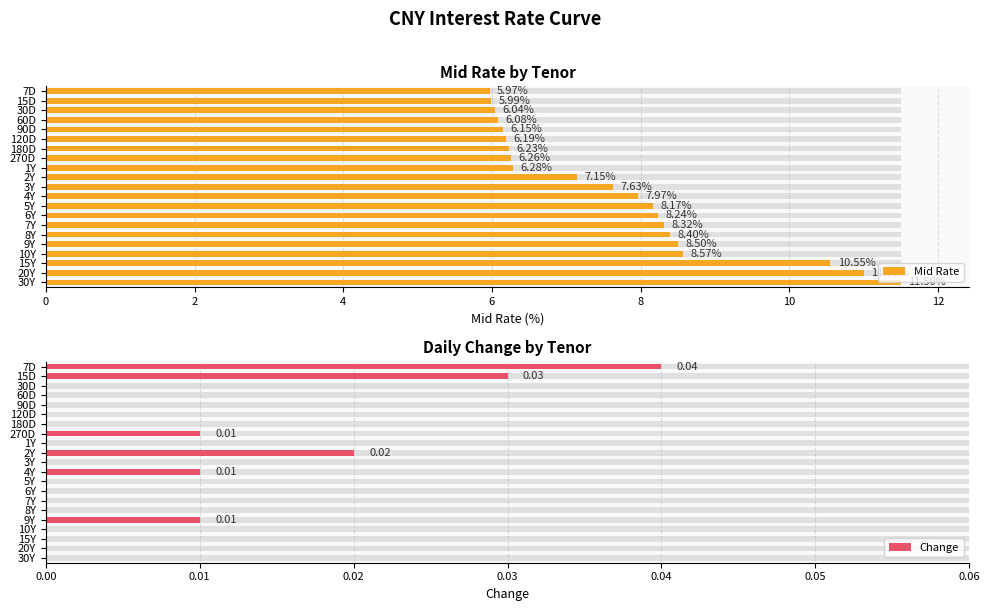

What is the difference between the maximum and minimum values in the Mid Rate series?

5.5